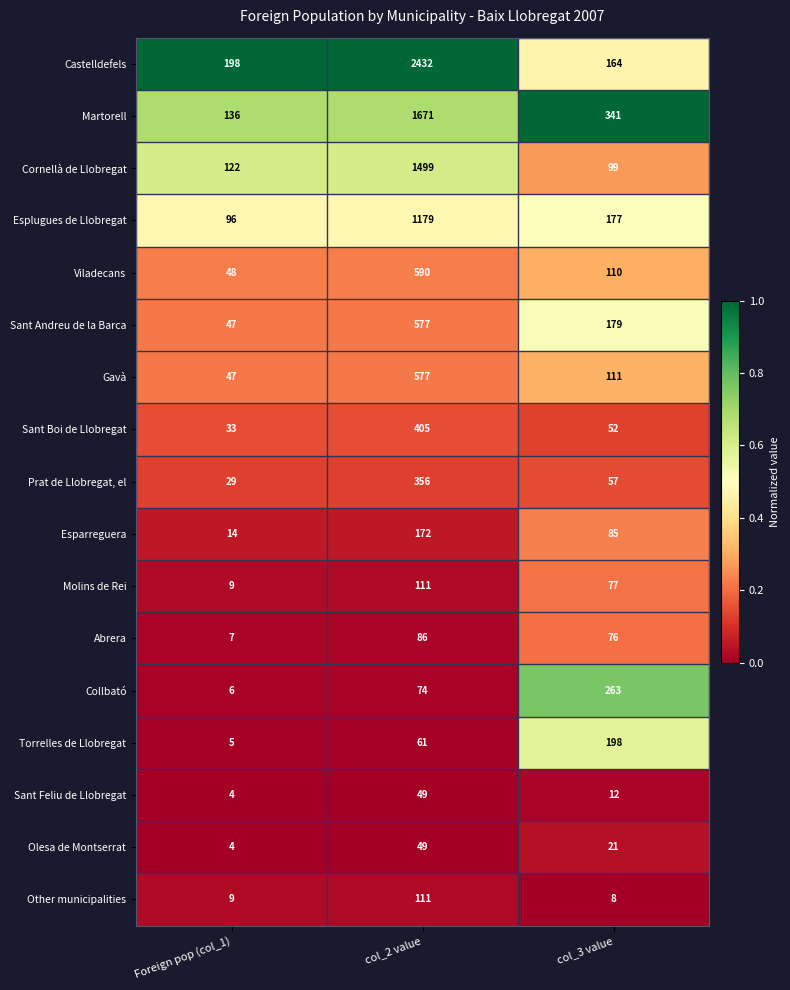

What is the total value across all series at col_2 value?

9999